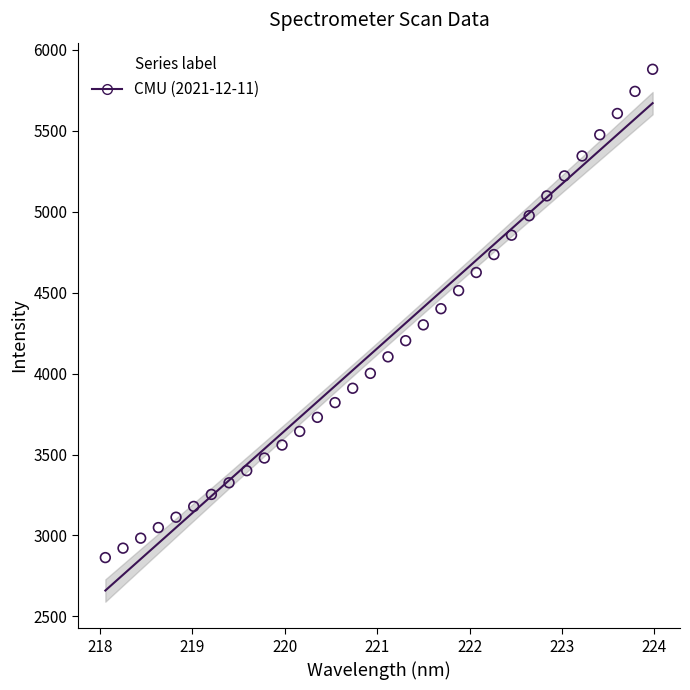

What is the range of X values (max minus min)?

5.9